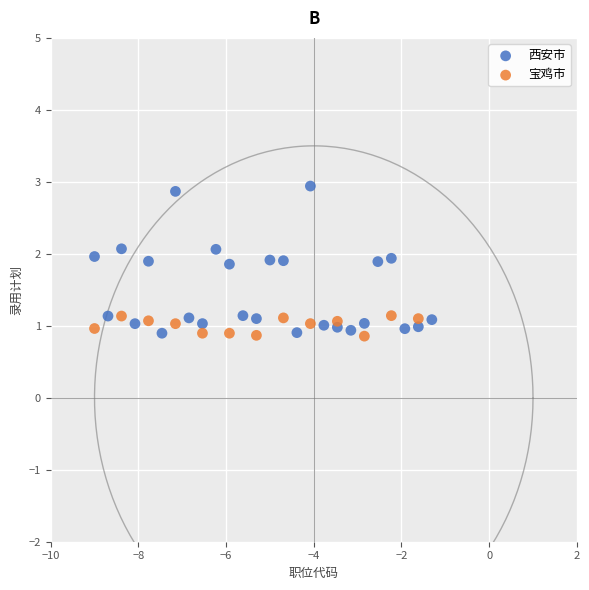

Which series has the largest Y range (max minus min)?

西安市